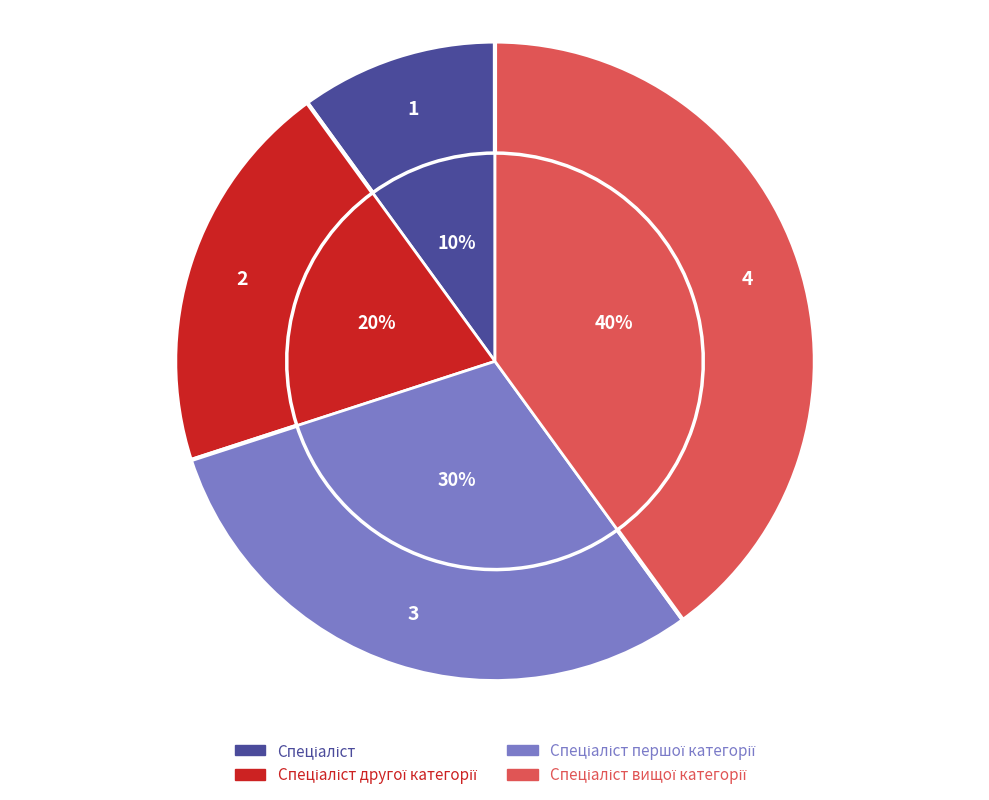

Is Спеціаліст другої категорії the majority of the pie?

No